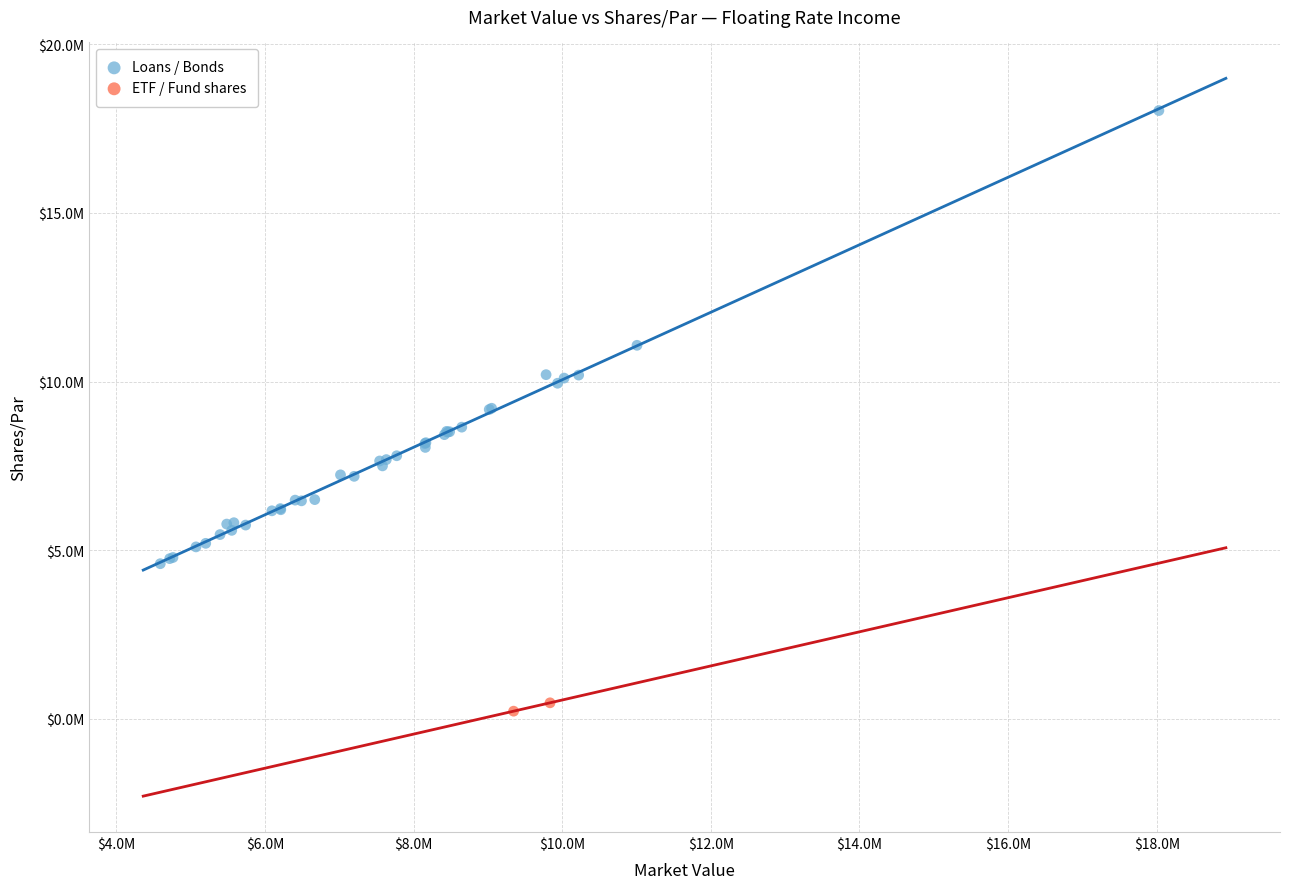

What are all the series names shown in the legend?

Loans / Bonds, ETF / Fund shares